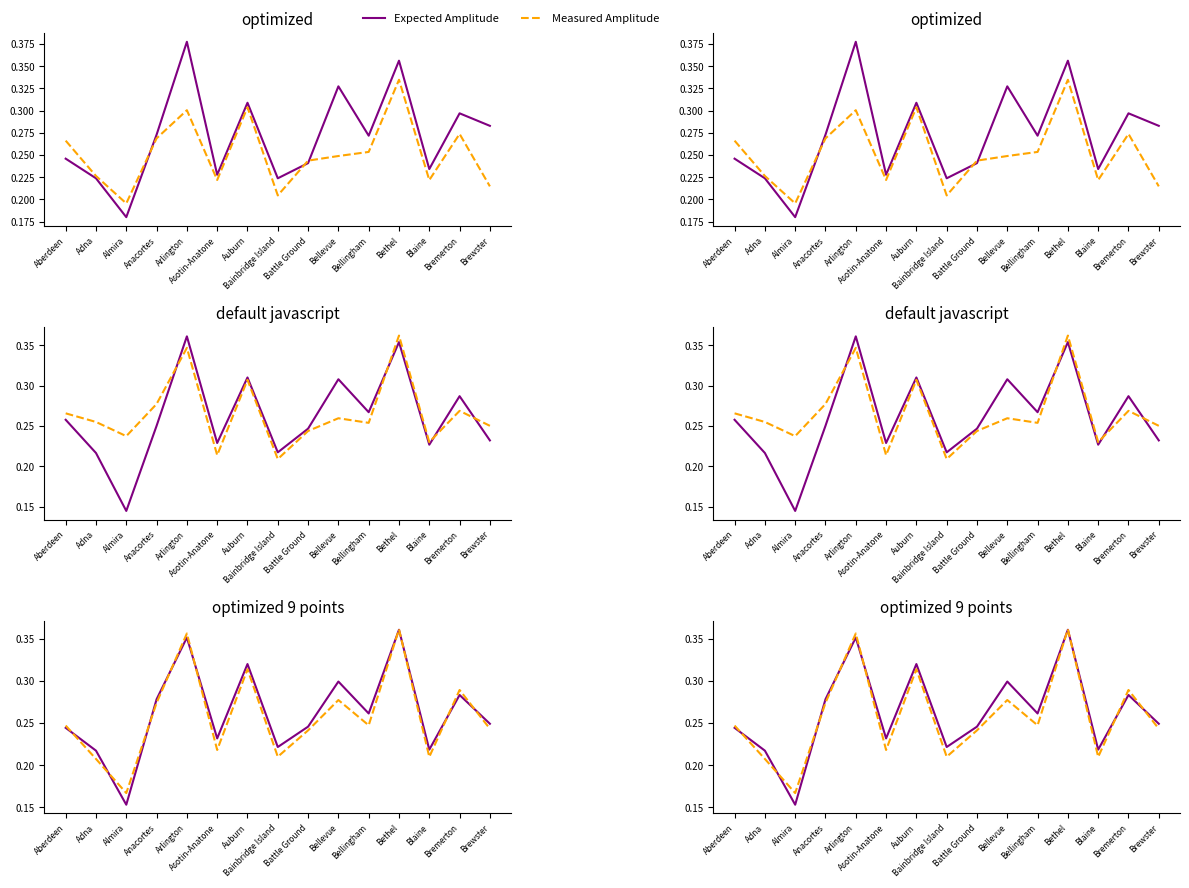

Rank the categories by Measured Amplitude value from lowest to highest.

Almira, Adna, Blaine, Bainbridge Island, Asotin-Anatone, Battle Ground, Brewster, Aberdeen, Bellingham, Anacortes, Bellevue, Bremerton, Auburn, Arlington, Bethel